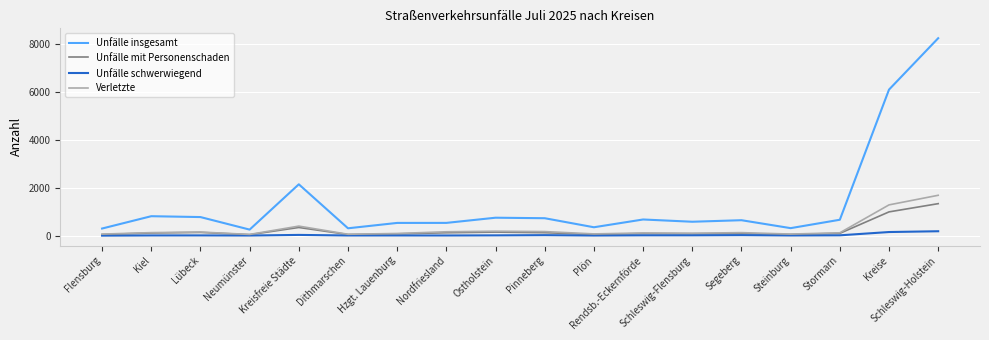

At which category is the sum across all series the highest?

Schleswig-Holstein